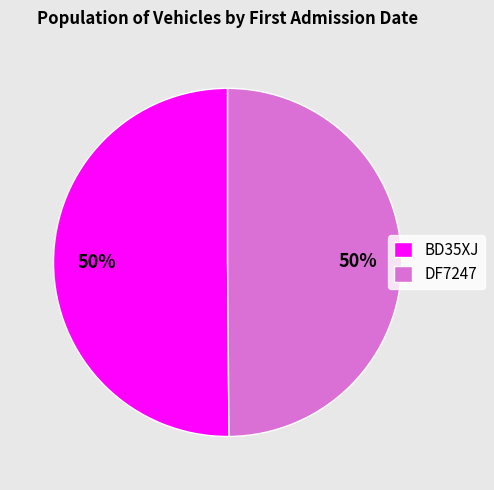

The BD35XJ slice represents 50% of the pie. True or false?

True